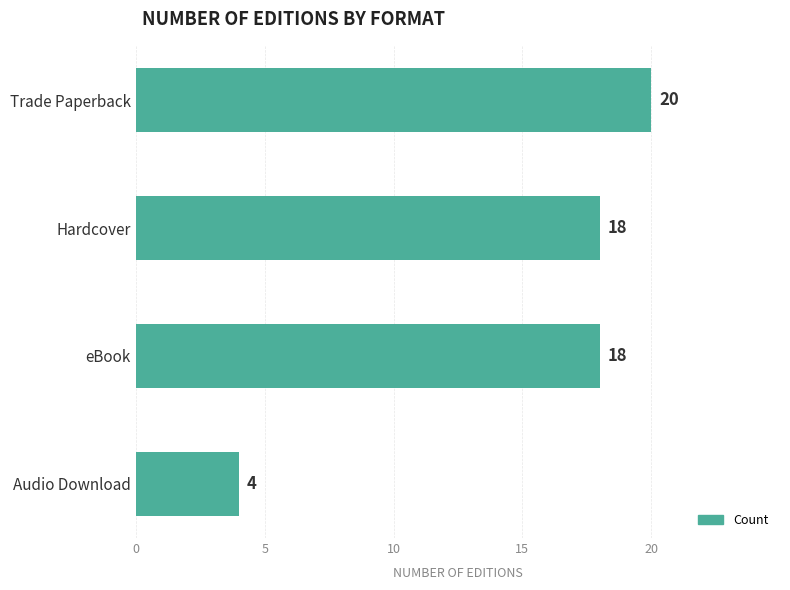

How many values are between 18 and 20?

3